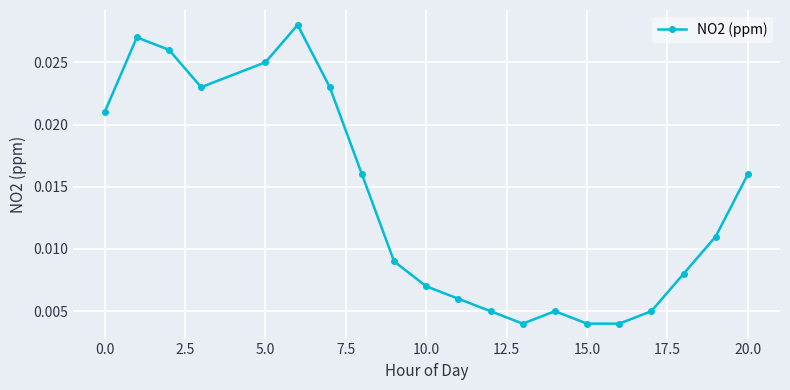

Count the values in the range 0 to 1.

20